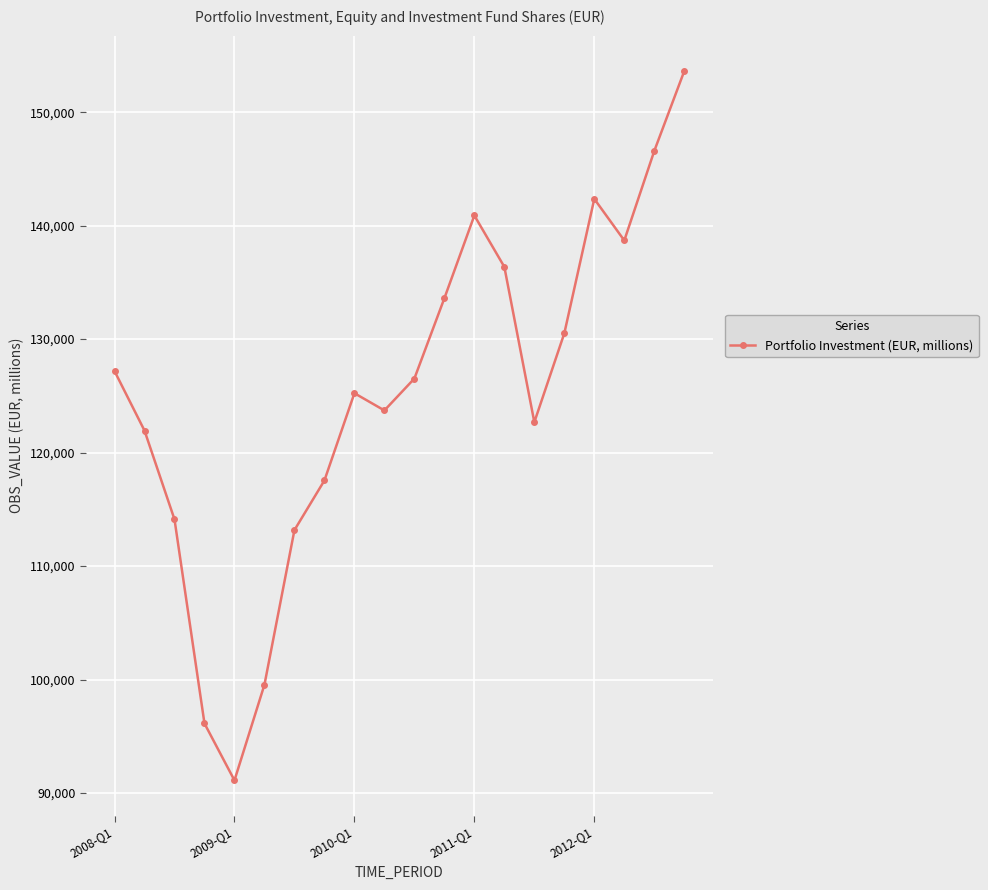

Reading left to right, transcribe all the data shown in this chart.

127184.5	121937.9	114115.8	96129.7	91115.2	99547.2	113170.3	117545.8	125234.4	123714.7	126525.8	133600.6	140895.2	136366.8	122680.8	130513.2	142356.5	138692.9	146580.4	153619.1